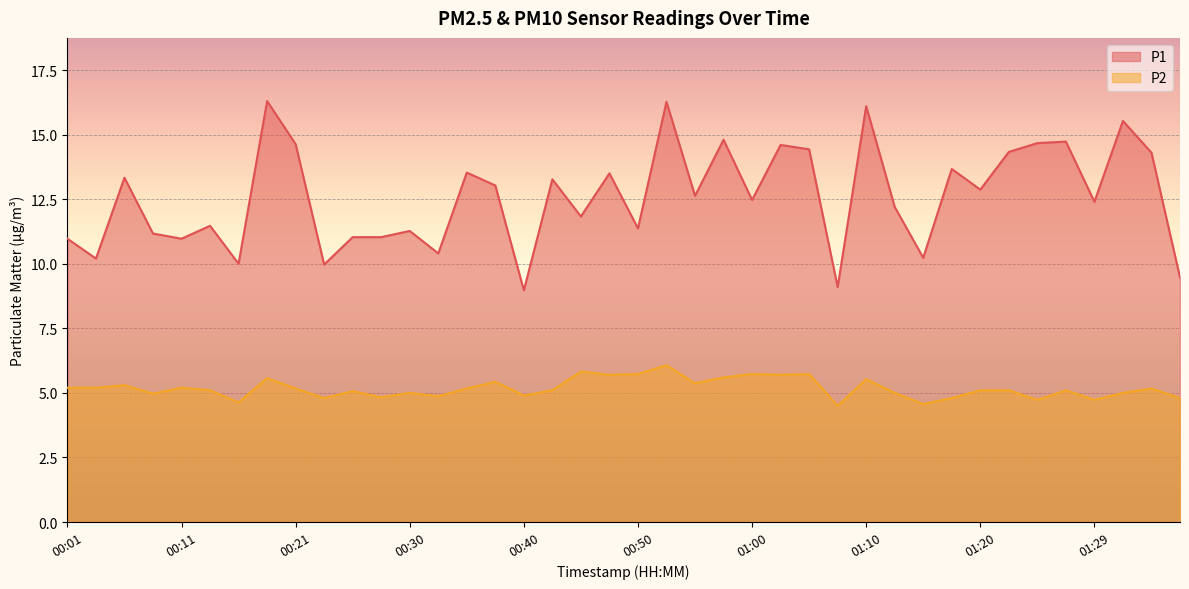

At which label does P1 first exceed 12?

00:06